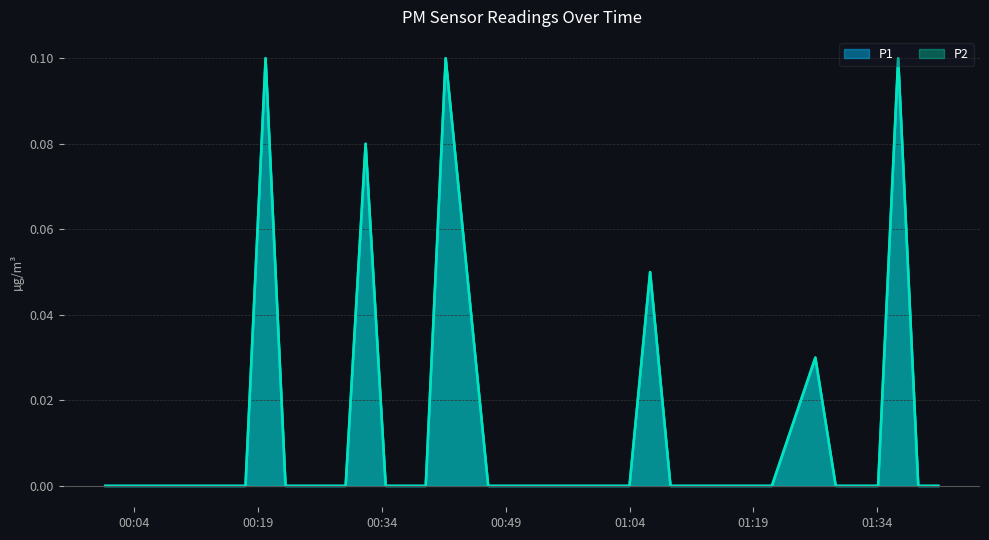

Is the value of P2 at 01:04 greater than the value of P1 at 22?

No